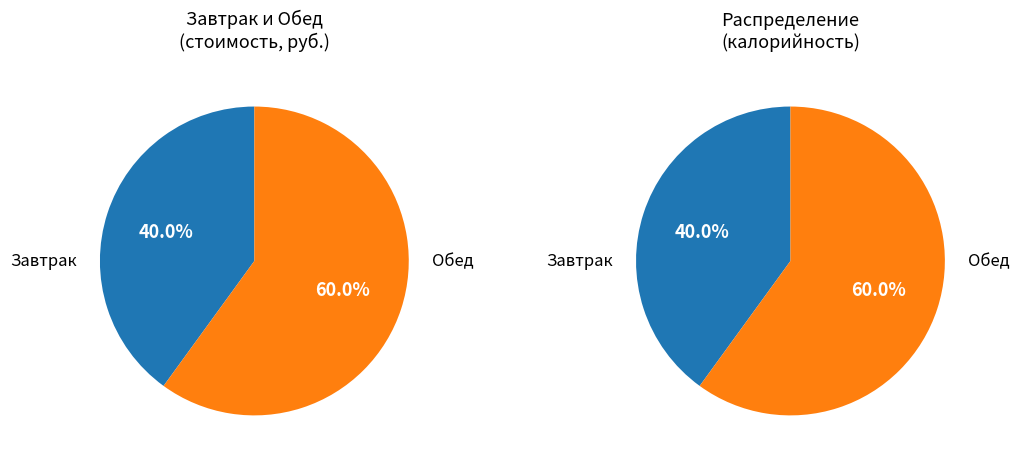

Which slice is the smallest?

Завтрак